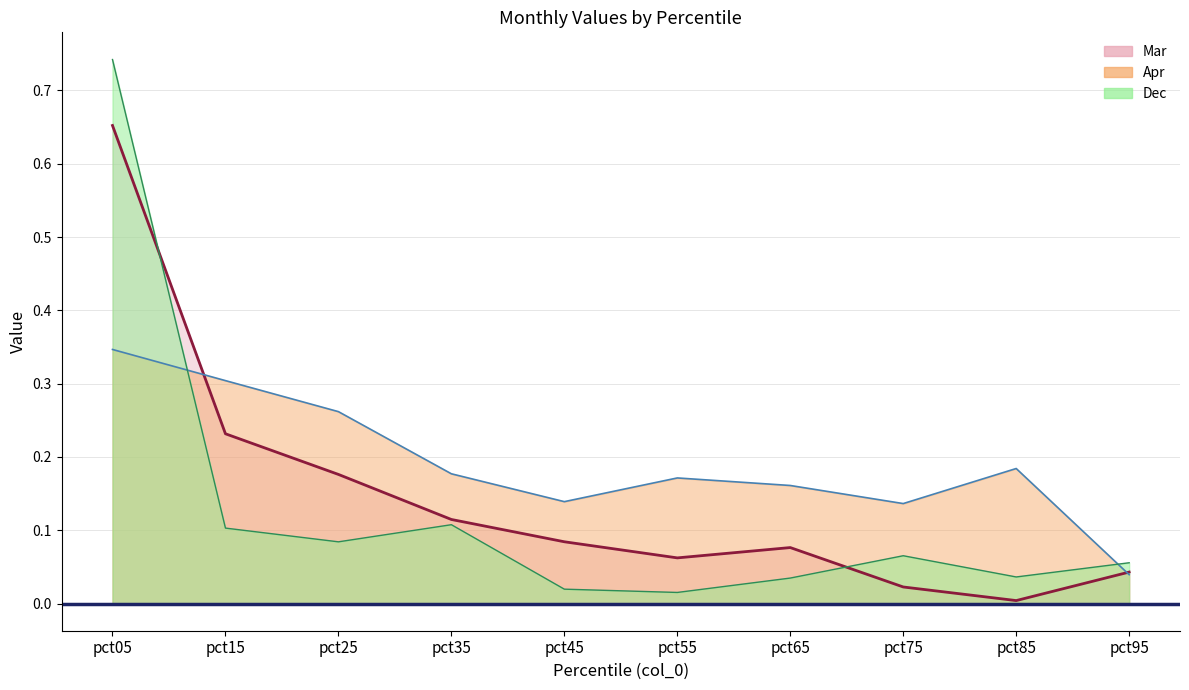

The value of Apr at pct85 is 0.2. True or false?

True